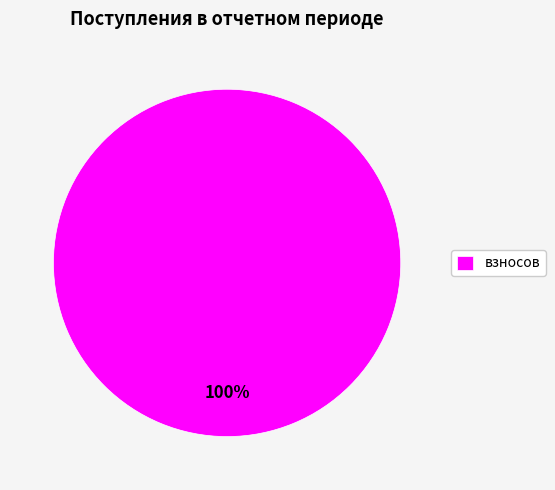

Is it true that взносов is 86% of the pie?

False